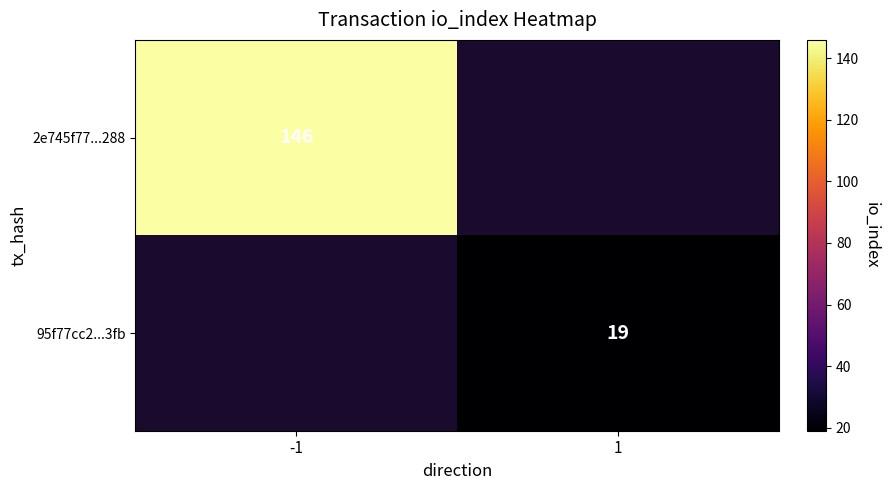

Is it true that 95f77cc2...3fb equals 26 at 1?

False